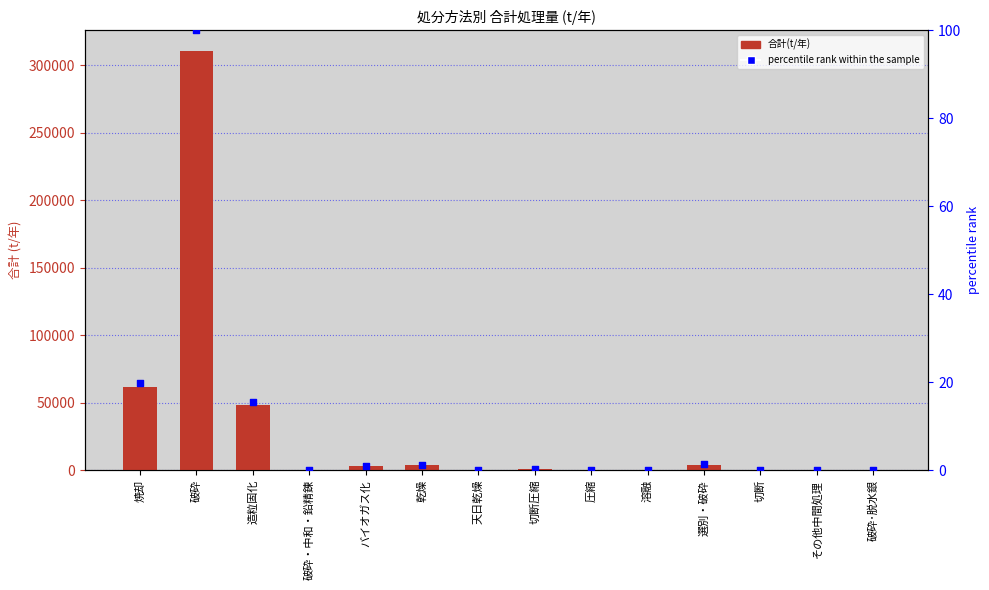

Is the value of 合計(t/年) at 天日乾燥 greater than the value of percentile rank within the sample at 圧縮?

Yes